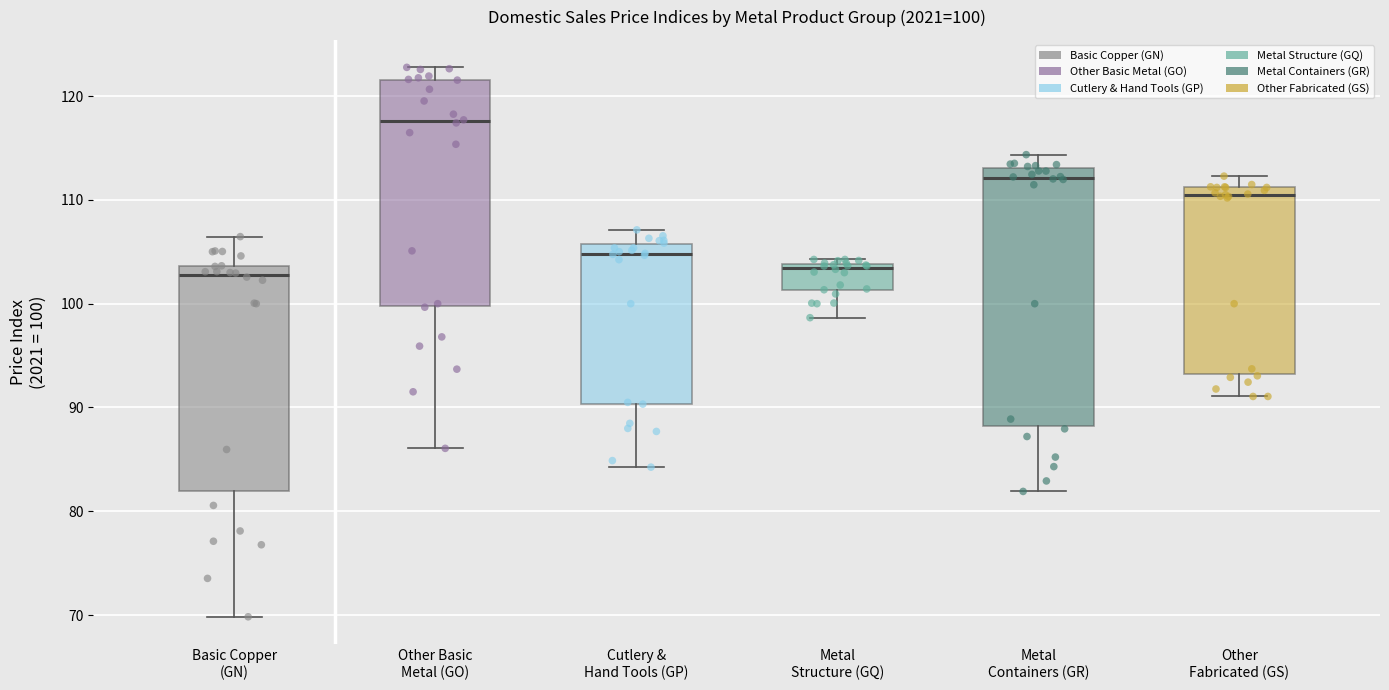

Comparing the boxes themselves (not the whiskers), which one is the tallest?

Metal Containers (GR)